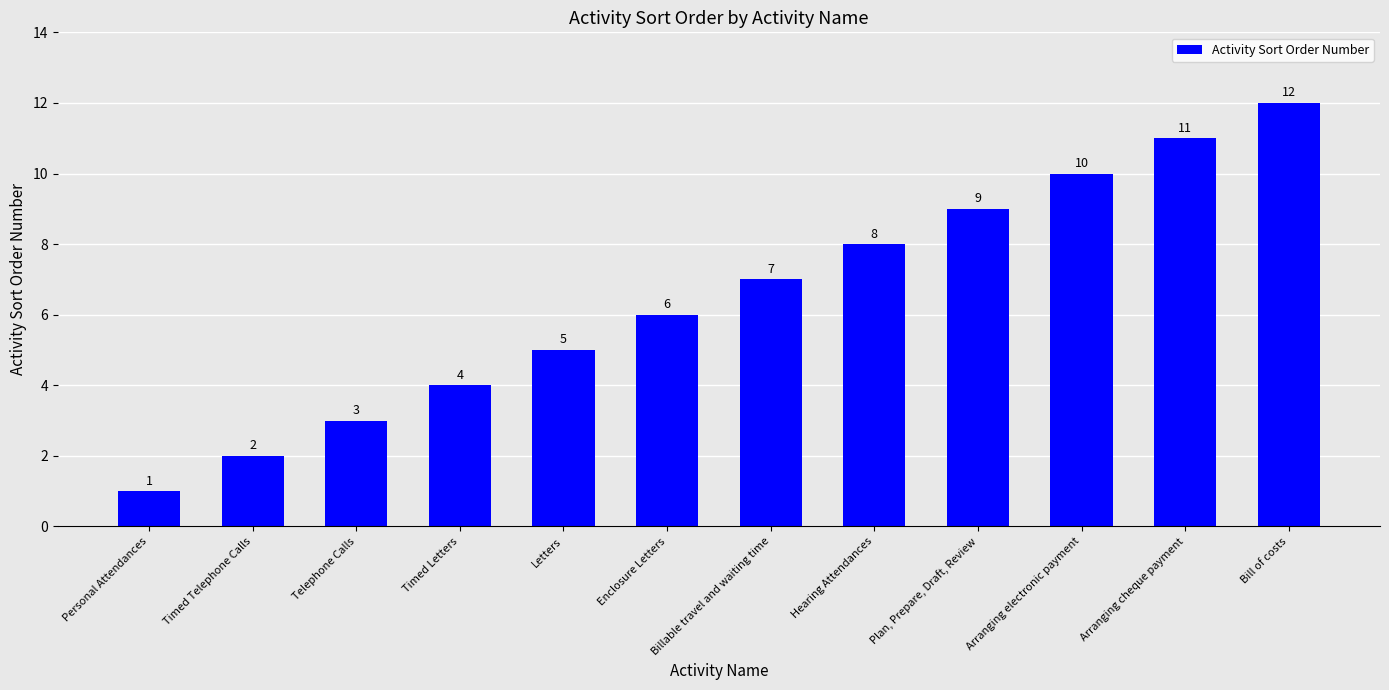

How many distinct data groups are displayed?

1